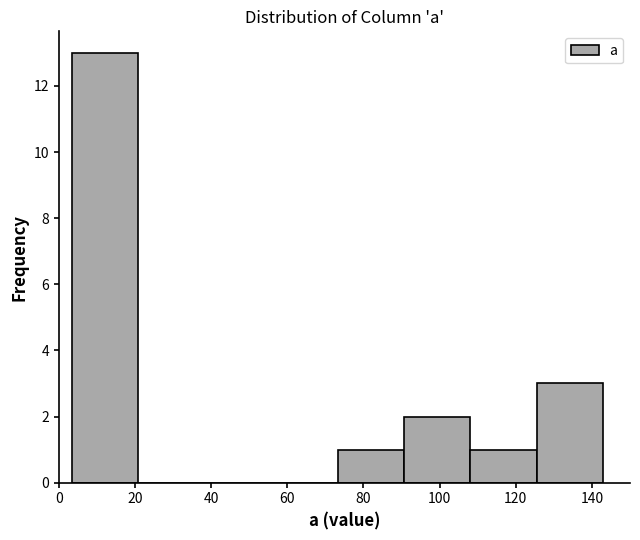

Reading left to right, transcribe this chart: for each bar, give the range it covers on the x-axis and its height. Neither the bar edges nor the heights are printed on the chart, so give them approximately, as read against the axes.

4 to 20: 13
20 to 38: 0
38 to 56: 0
56 to 74: 0
74 to 90: 1
90 to 108: 2
108 to 126: 1
126 to 144: 3